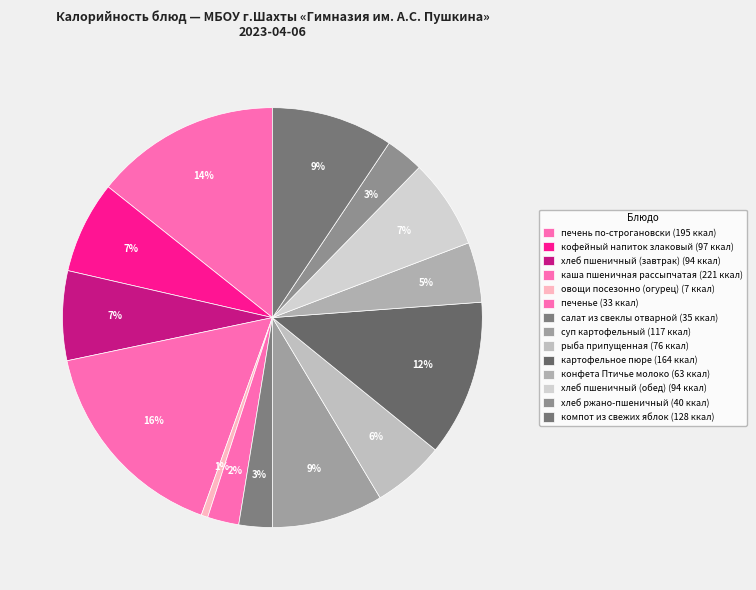

How many segments does this pie chart have?

14